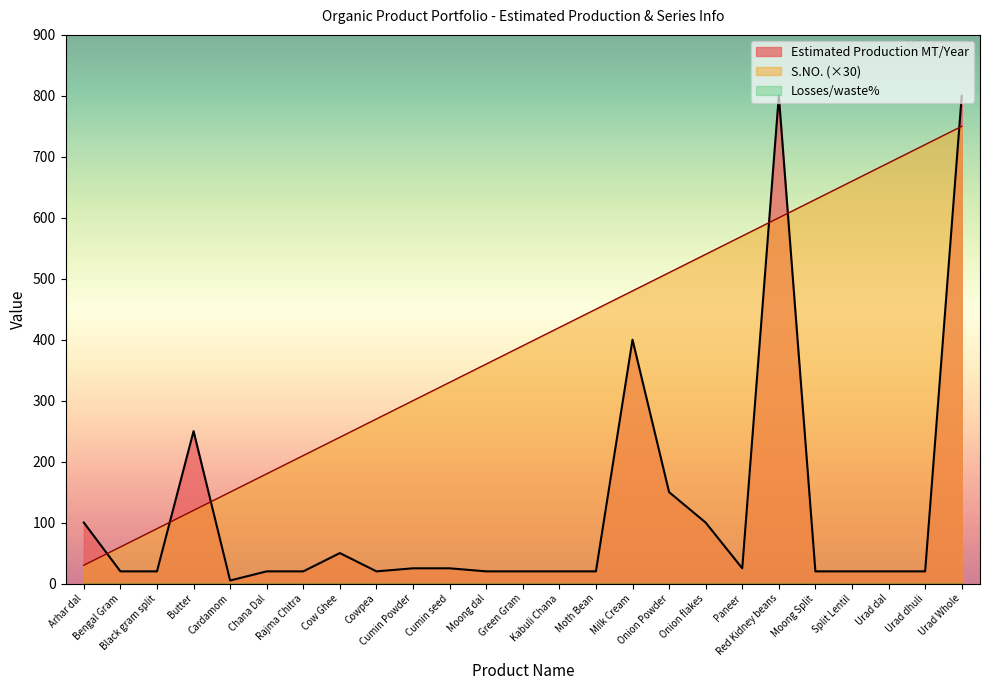

At which label does S.NO. first exceed 390?

Kabuli Chana